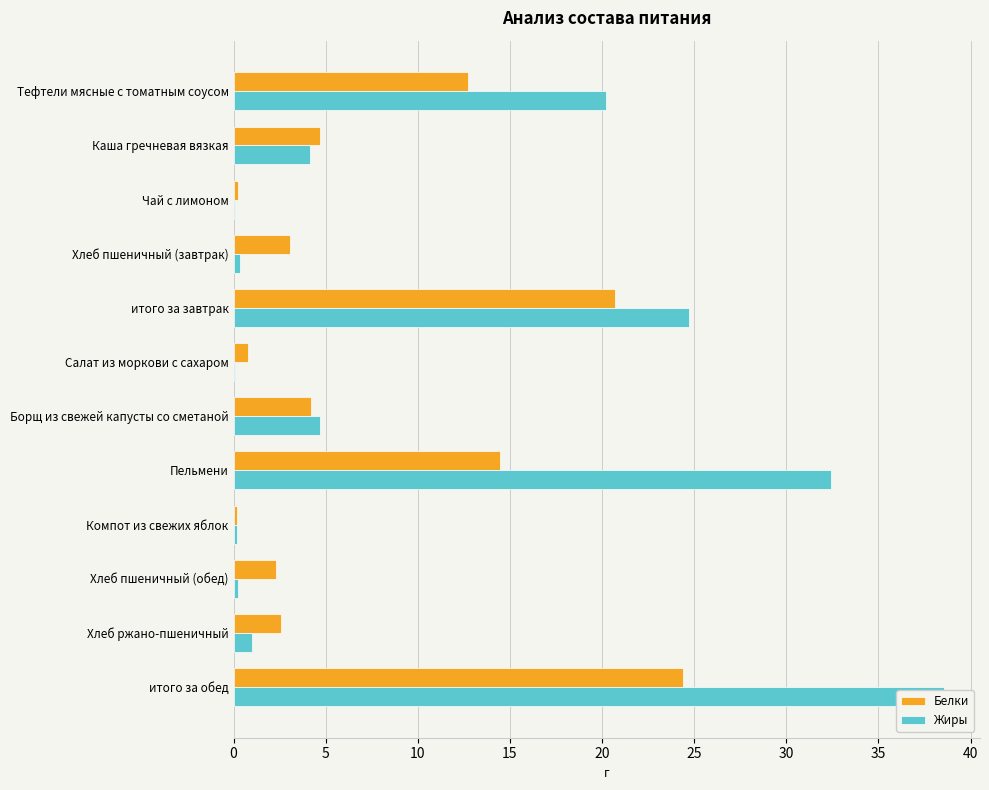

Which series has the largest total across all categories?

Жиры